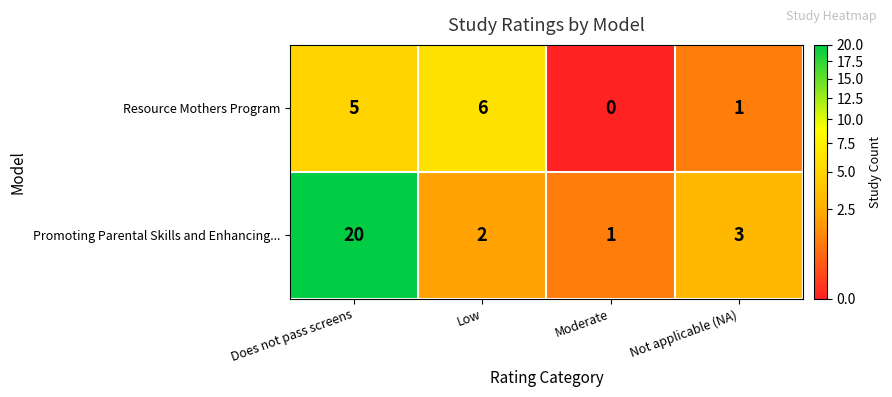

Where does the Promoting Parental Skills and Enhancing... series first go above 3?

Does not pass screens